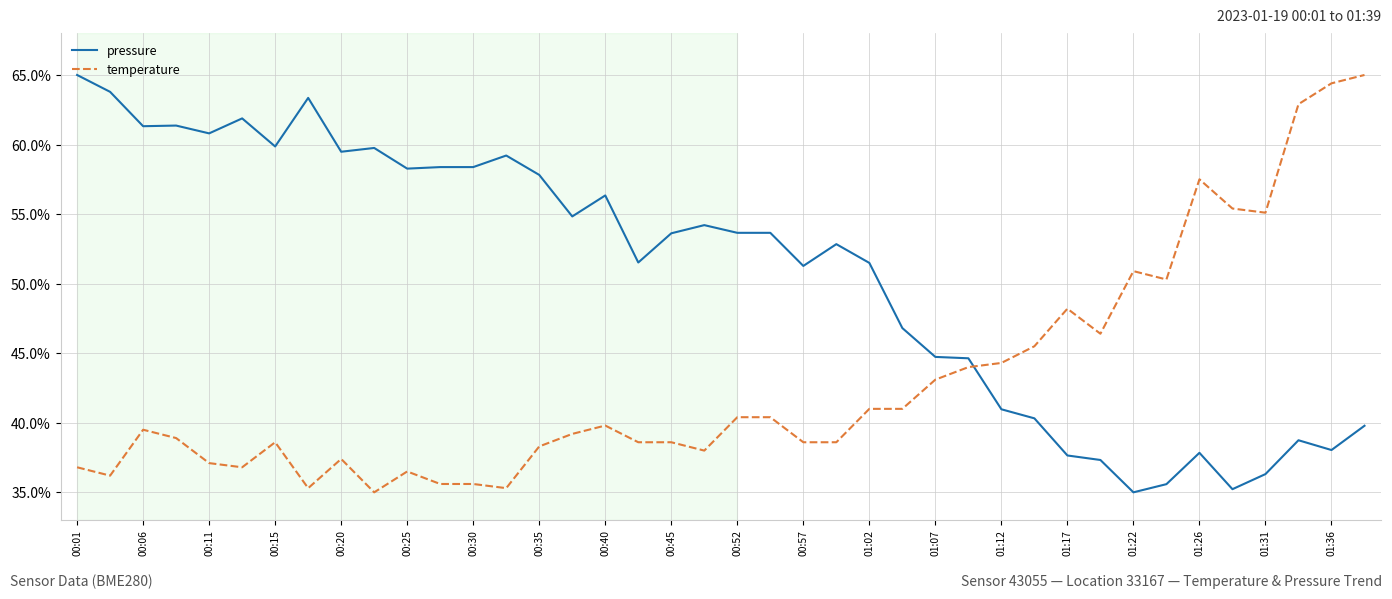

What is the minimum value for temperature?

35.0